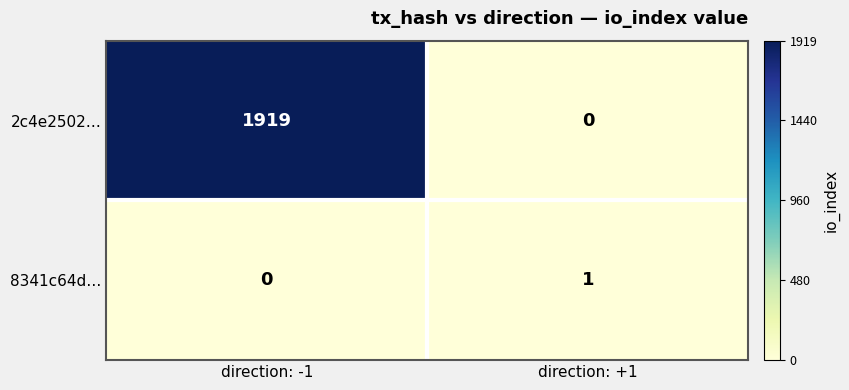

Rank the series at direction: -1 from highest to lowest value.

2c4e2502…, 8341c64d…